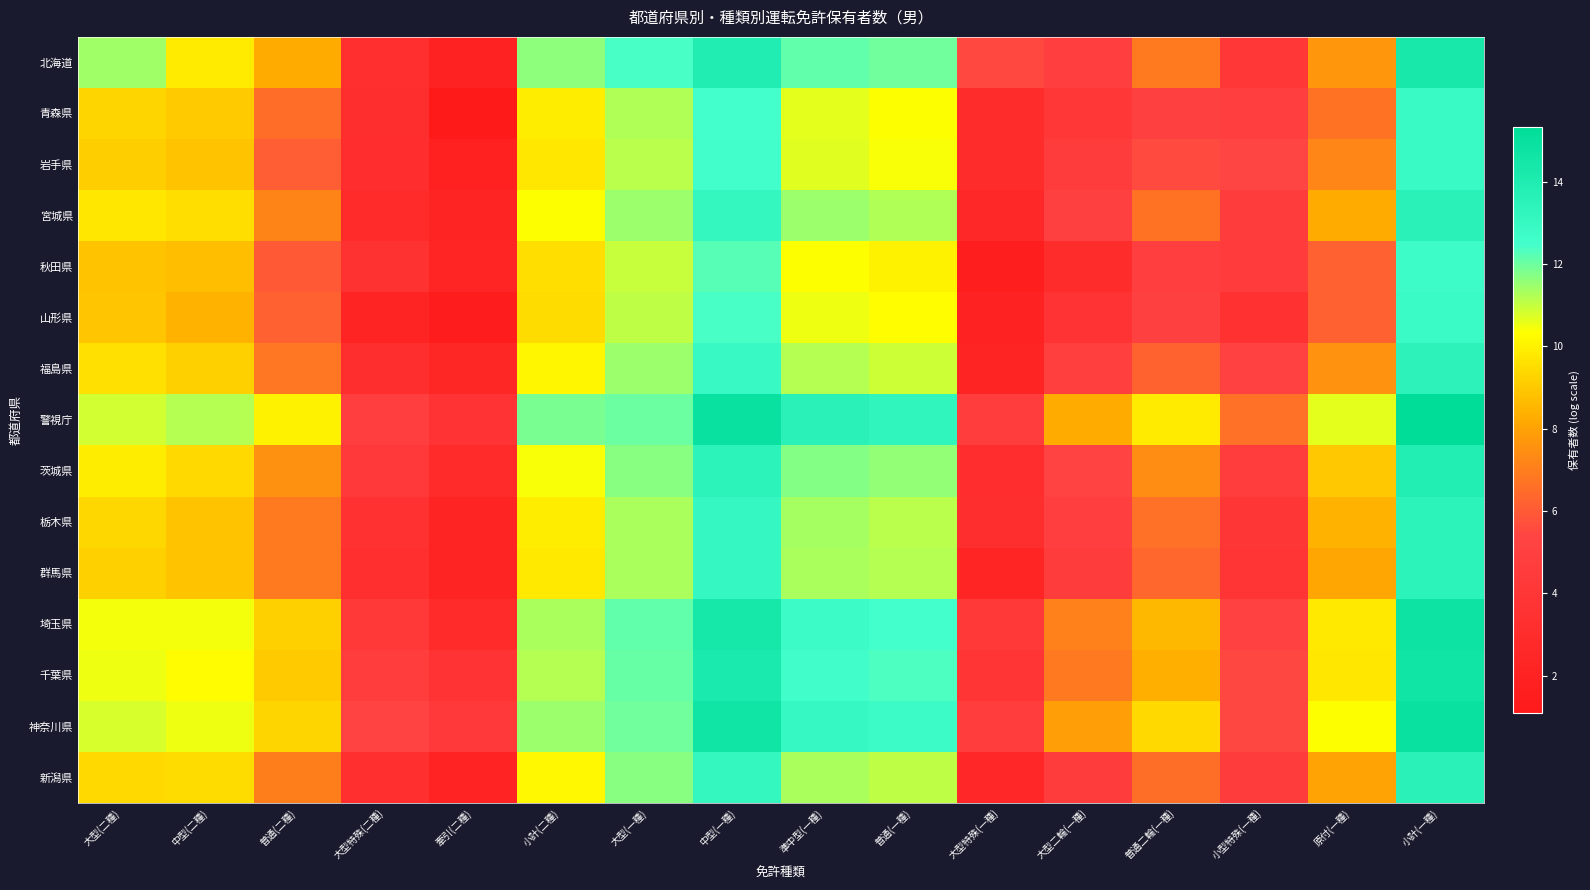

Which series has the largest total across all categories?

警視庁